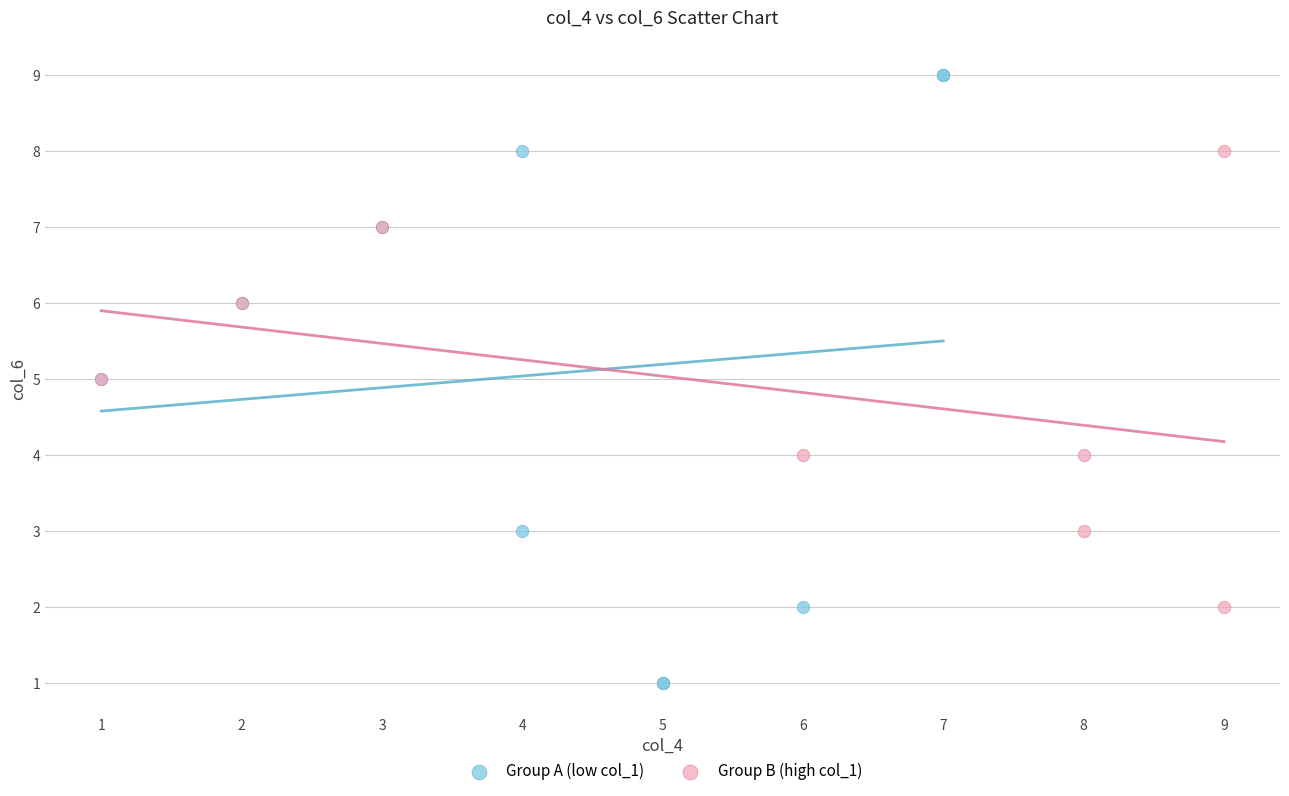

Which series has the widest spread of Y values?

Group A (low col_1)